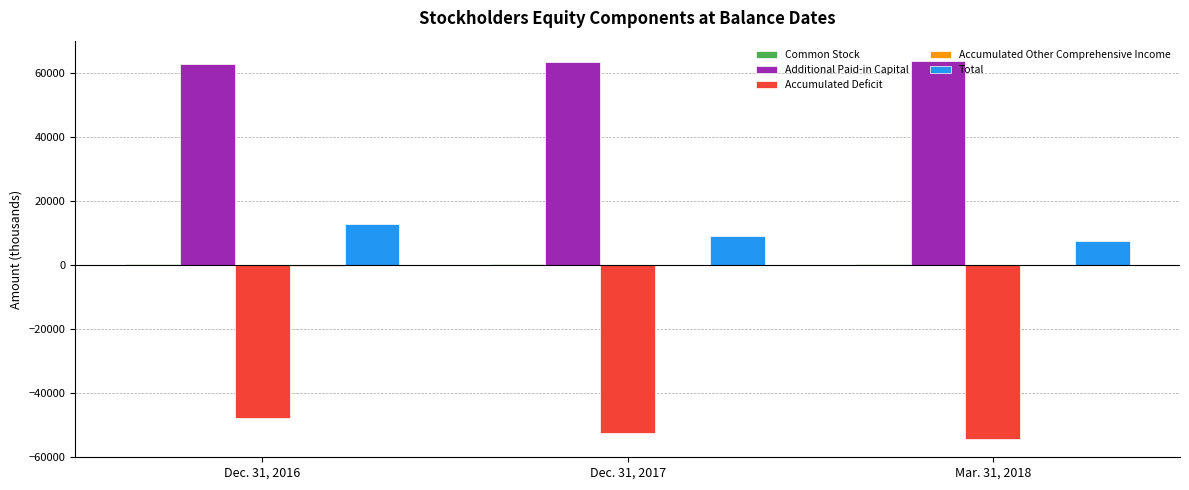

The value of Additional Paid-in Capital at Mar. 31, 2018 is 63504. True or false?

True